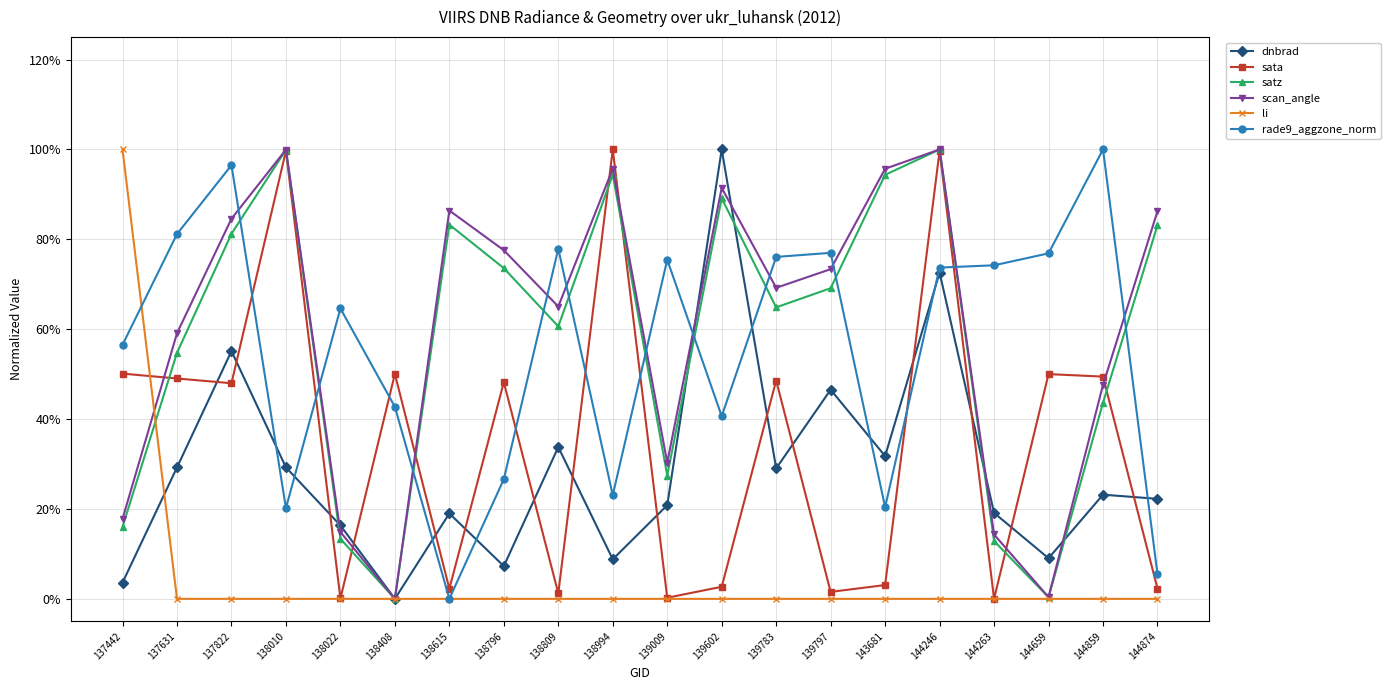

At which label is dnbrad closest to 0?

138408